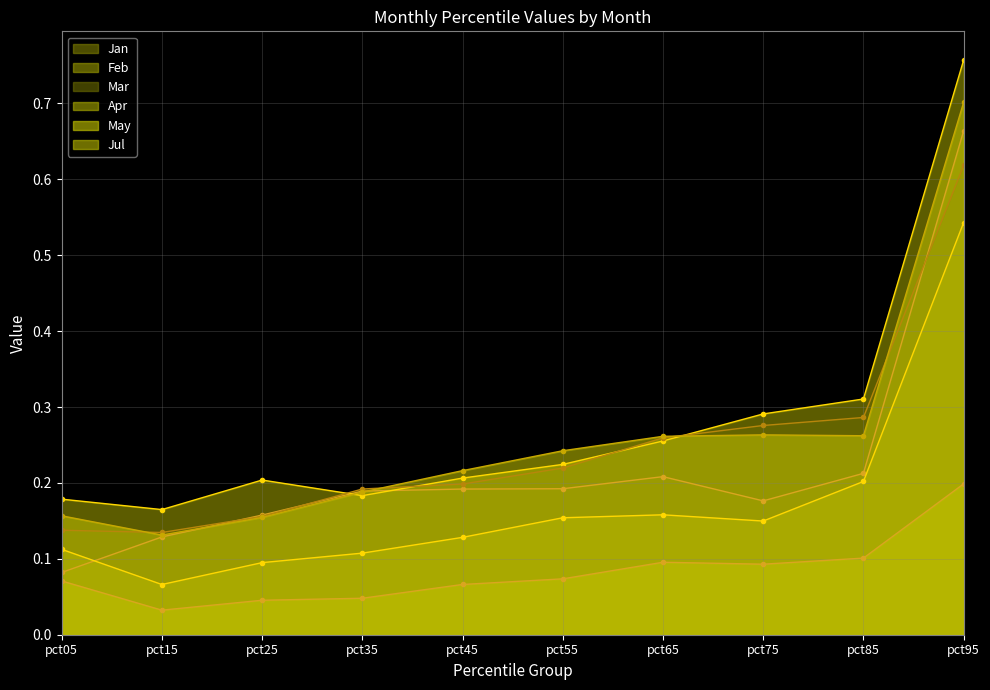

What is the value of the Feb point at the 7th from the left?

0.3